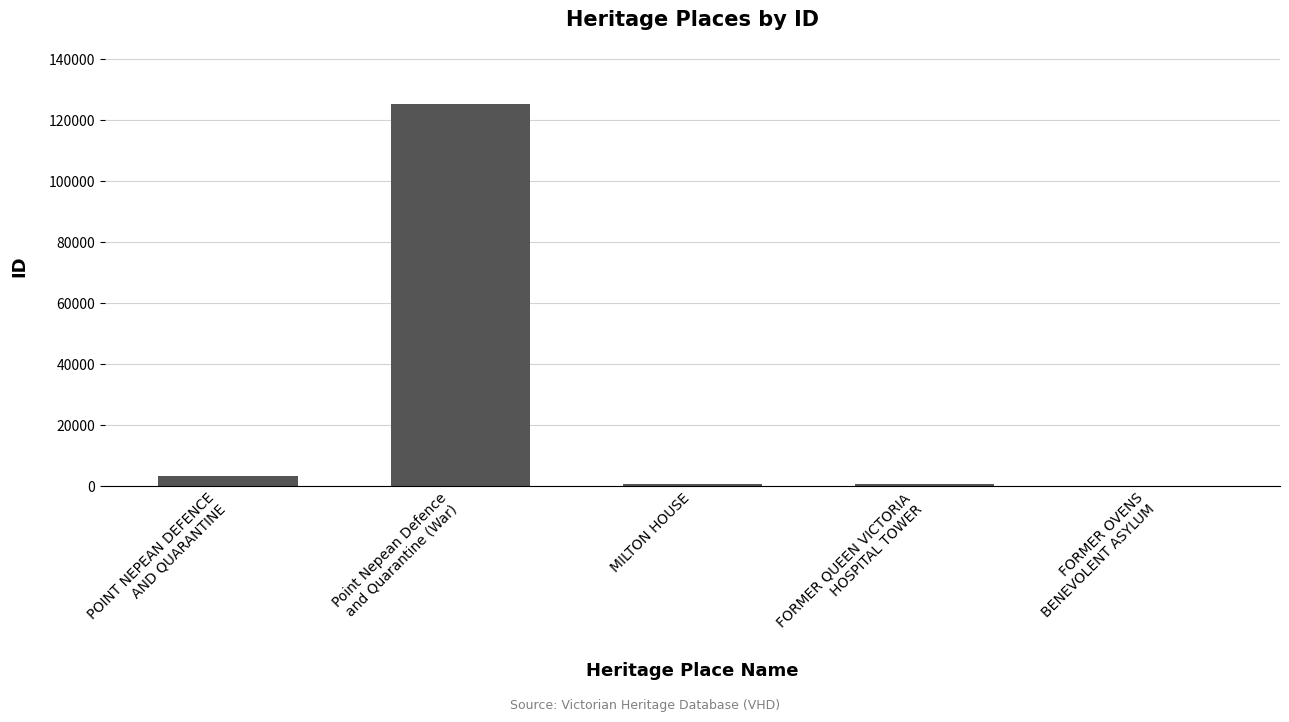

Count the number of data series in this chart.

1